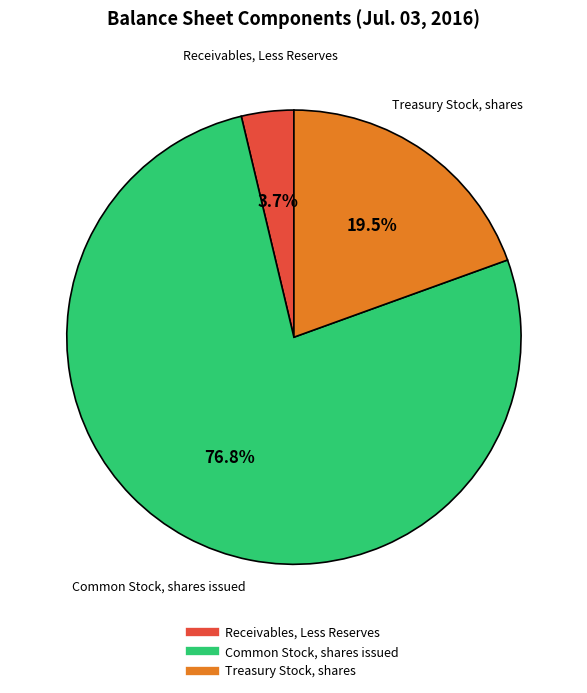

Which has a higher value, Receivables, Less Reserves or Common Stock, shares issued?

Common Stock, shares issued